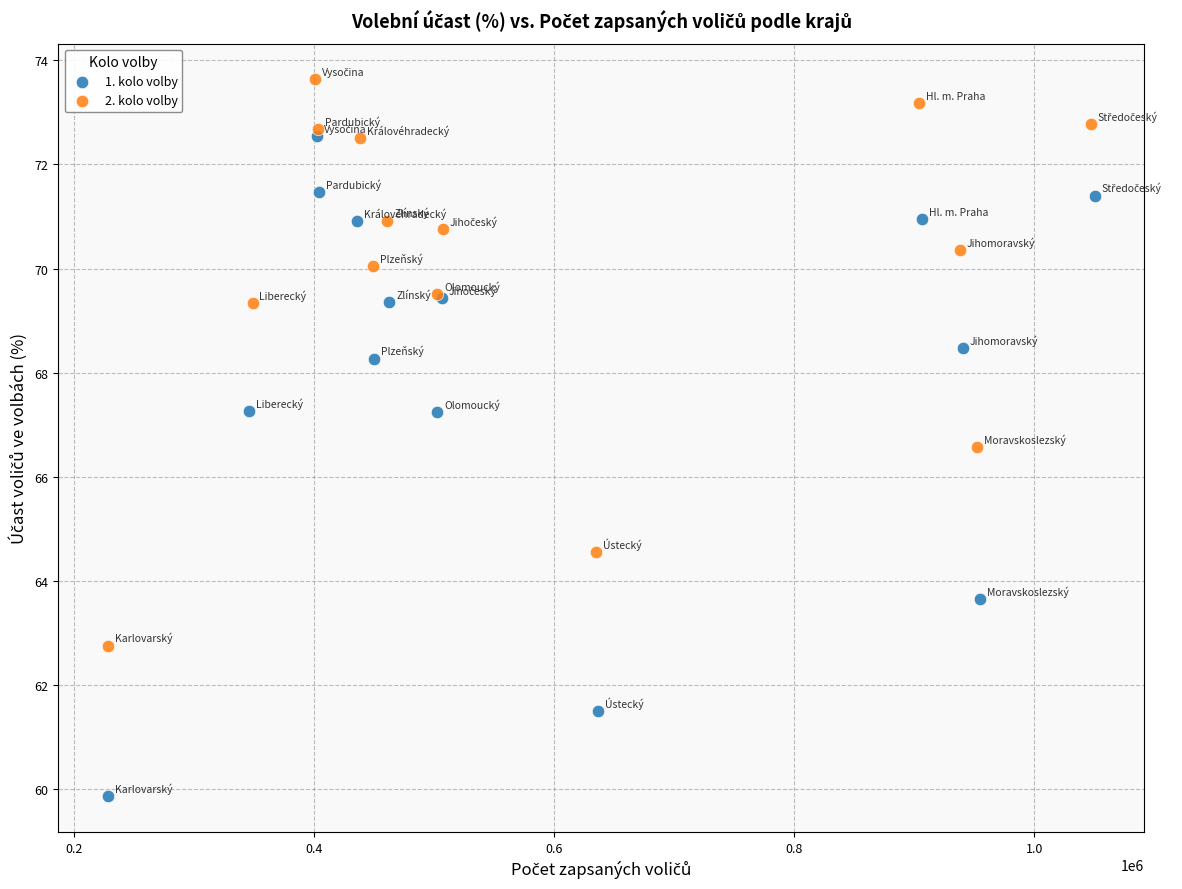

What are all the series names shown in the legend?

1. kolo volby, 2. kolo volby